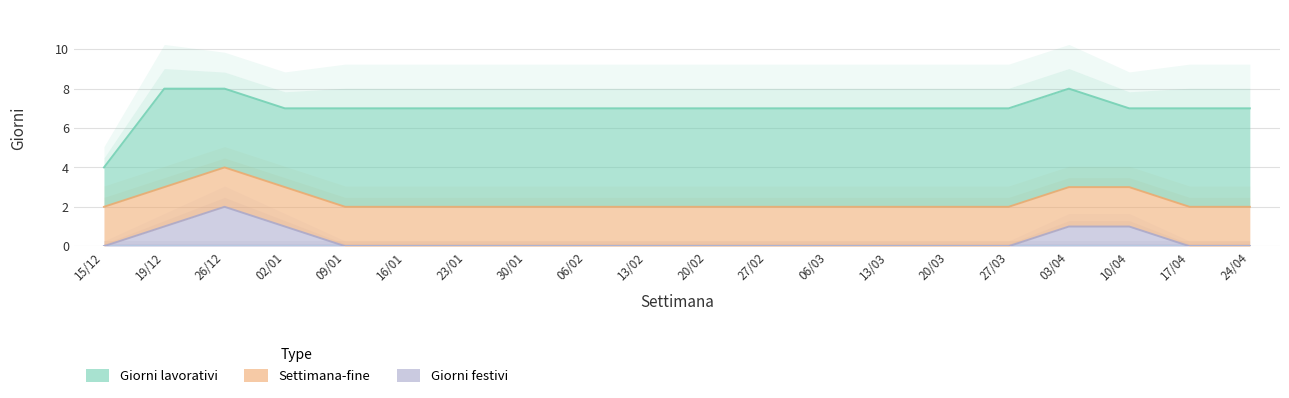

What is the difference between the highest and lowest values at 06/02?

5